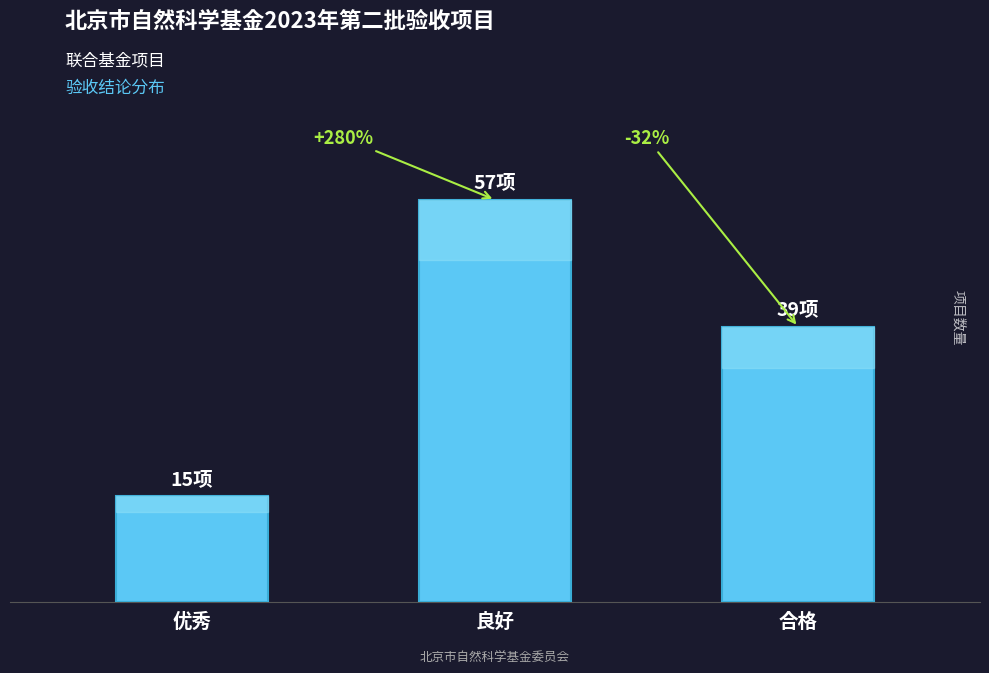

Which category has the lowest value across all series?

优秀